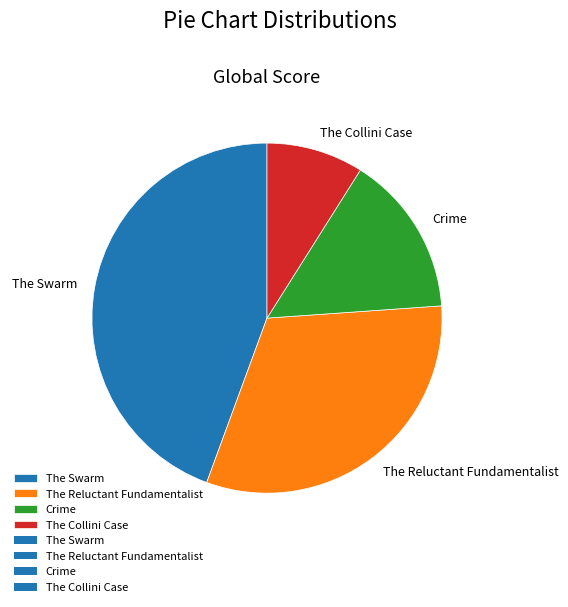

Approximately how many times larger is the value at Crime compared to The Reluctant Fundamentalist?

0.5